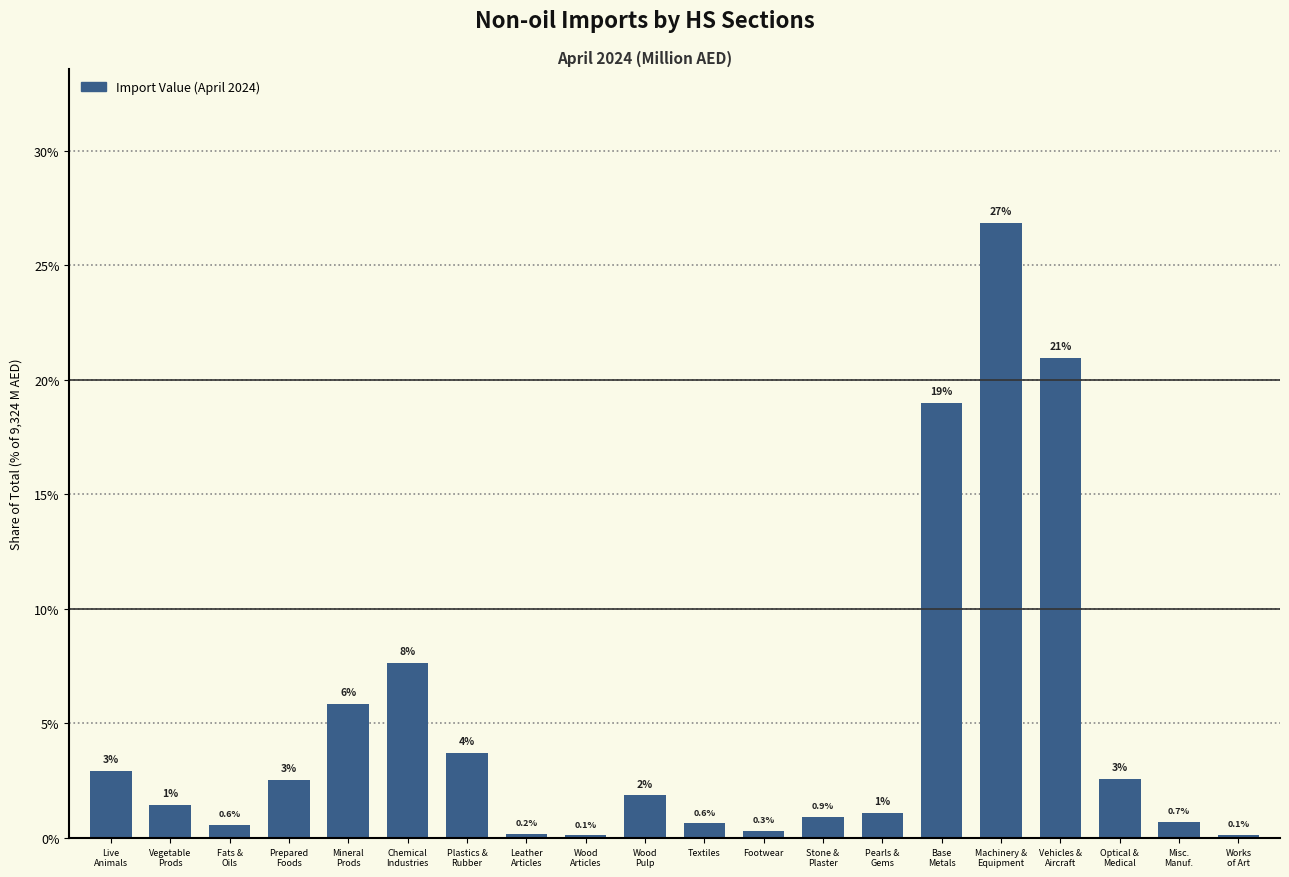

What is the value of the 3rd bar from the left?

0.6